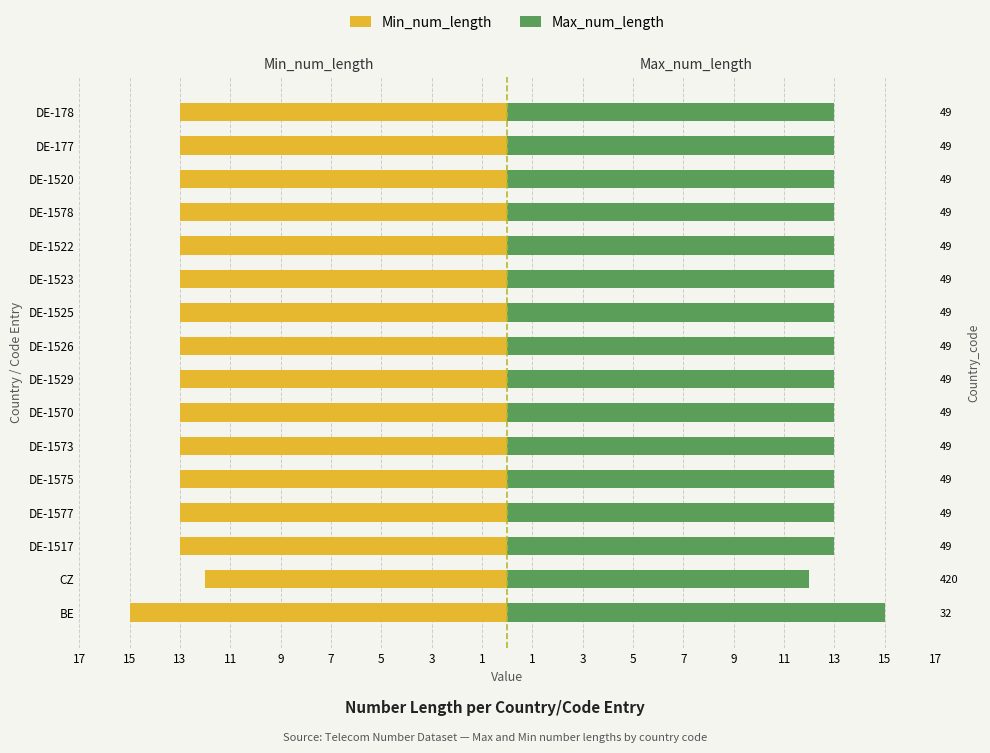

What is the maximum value for Max_num_length?

15